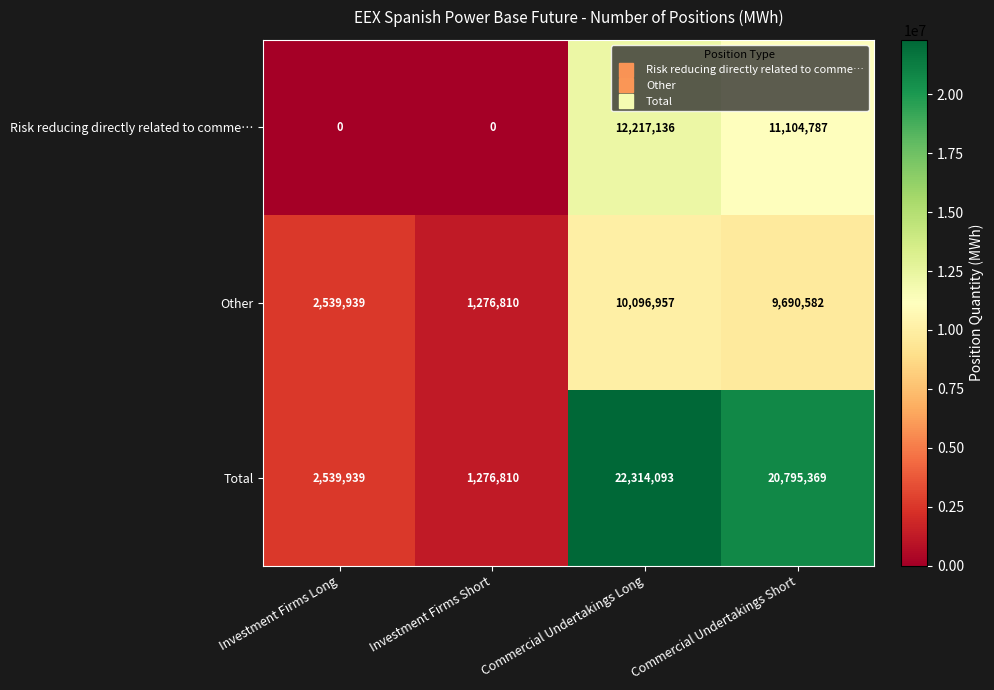

What is the sum of all Other values?

23604288